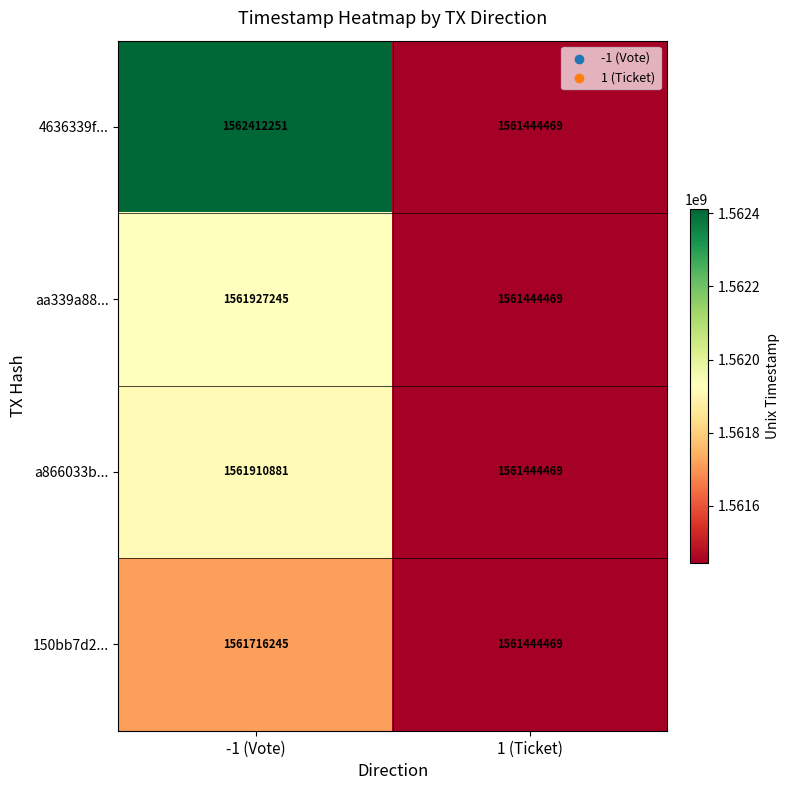

List the series in order of their peak value, highest first.

4636339f..., aa339a88..., a866033b..., 150bb7d2...